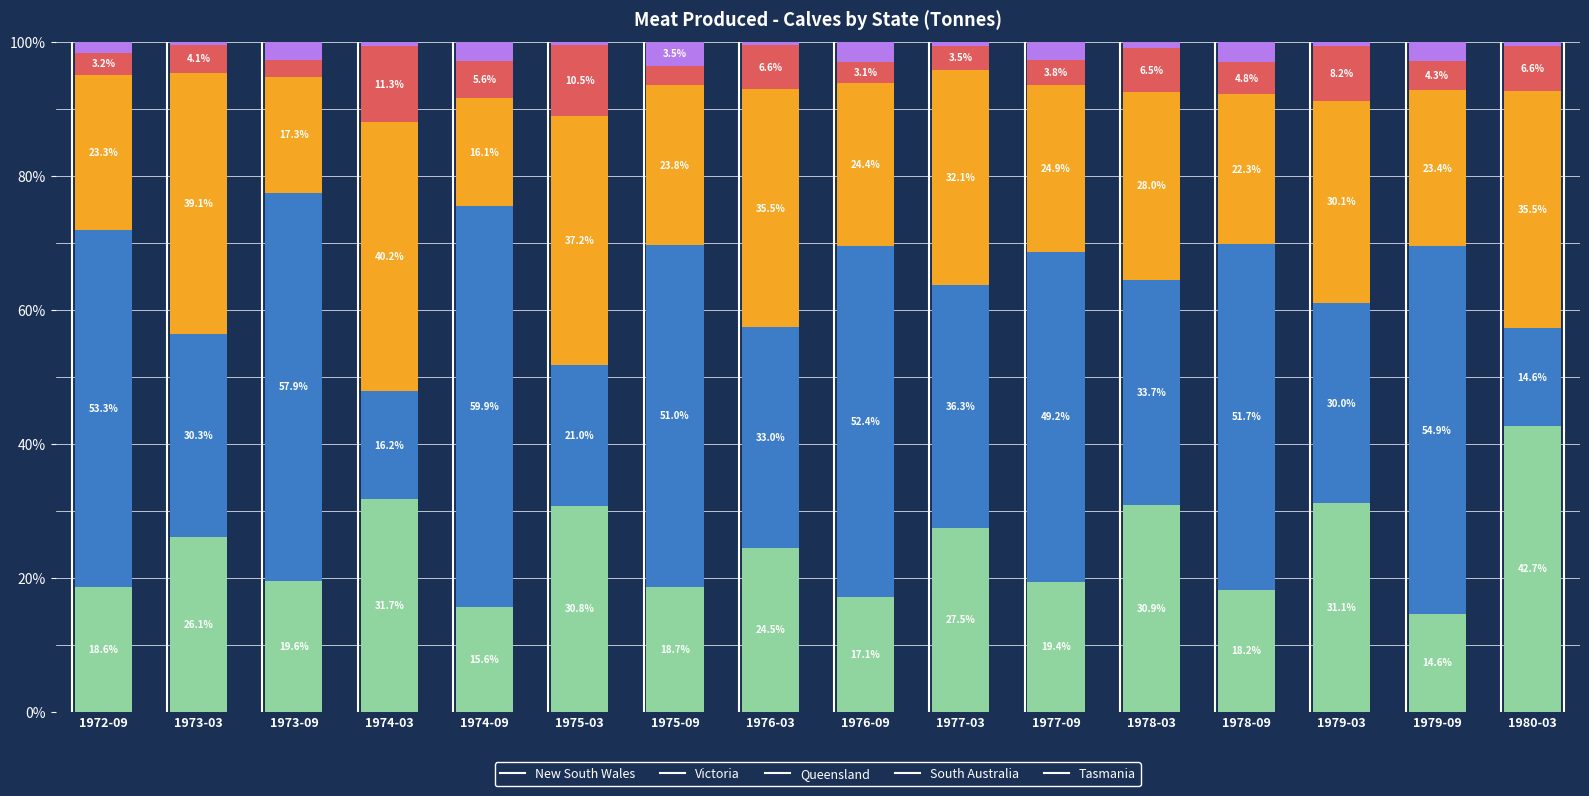

At which label does New South Wales reach its peak?

1980-03